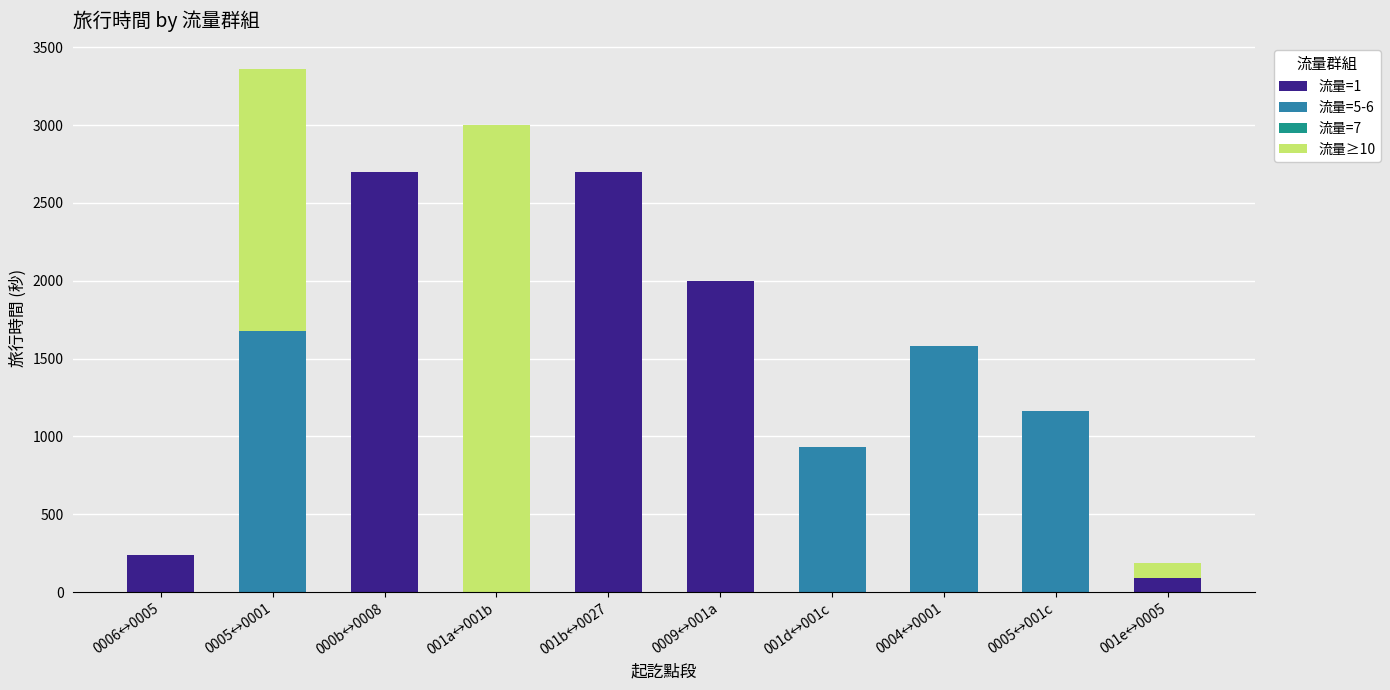

Are the bars grouped side by side (vs. stacked)?

No